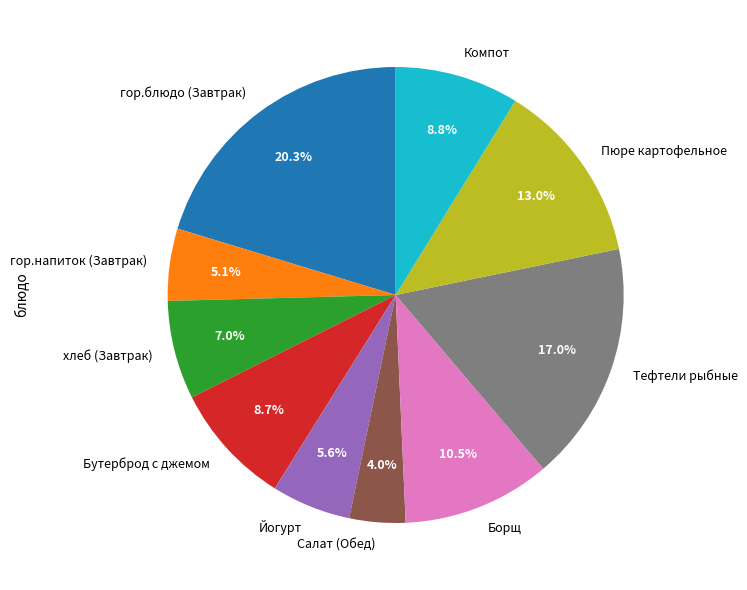

How many segments does this pie chart have?

10